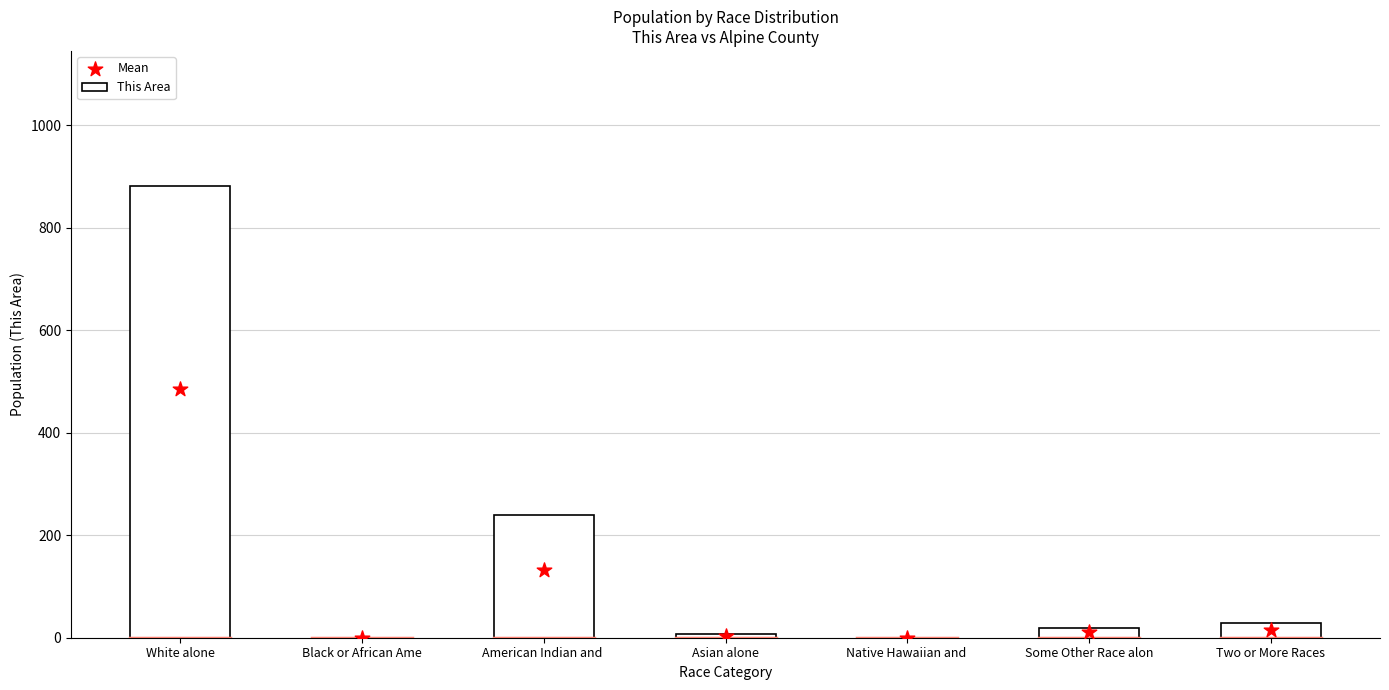

At how many categories does at least one series exceed 527?

1